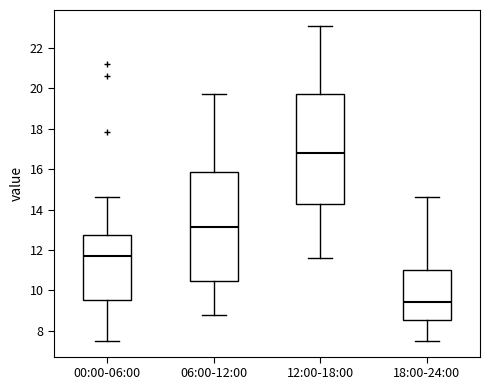

Reading left to right, transcribe this box plot: for each box, give where its median line is, the range the box spans, and where its two whiskers end, as read against the y-axis. The values are not printed on the chart, so give them approximately, as read against the axis.

00:00-06:00: median 11.8, box 9.6 to 12.8, whiskers 7.6 to 14.6
06:00-12:00: median 13.2, box 10.4 to 15.8, whiskers 8.8 to 19.8
12:00-18:00: median 16.8, box 14.2 to 19.8, whiskers 11.6 to 23.2
18:00-24:00: median 9.4, box 8.6 to 11.0, whiskers 7.6 to 14.6